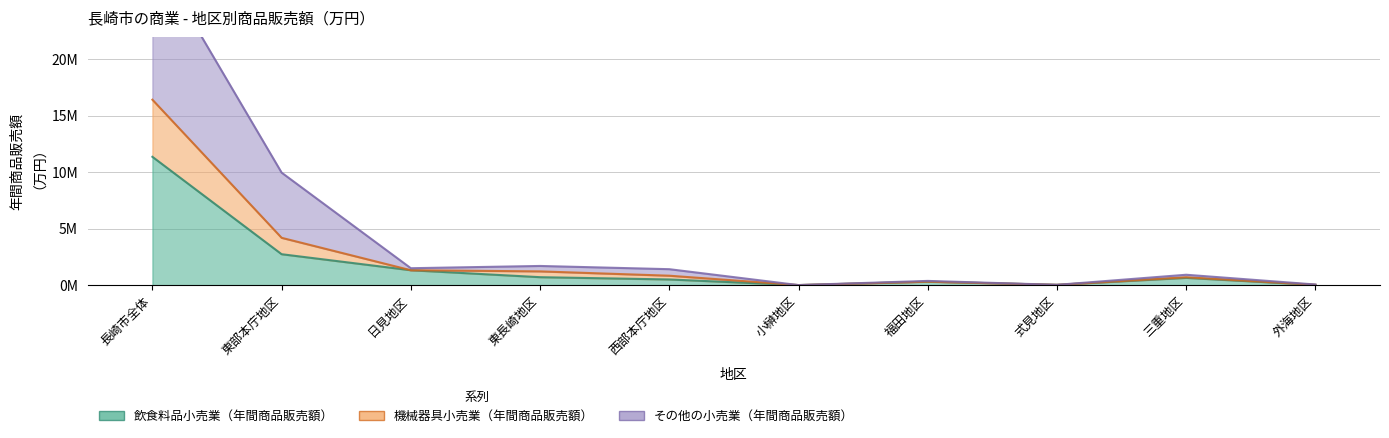

Between 西部本庁地区 and 三重地区, which series saw the biggest shift?

機械器具小売業（年間商品販売額）